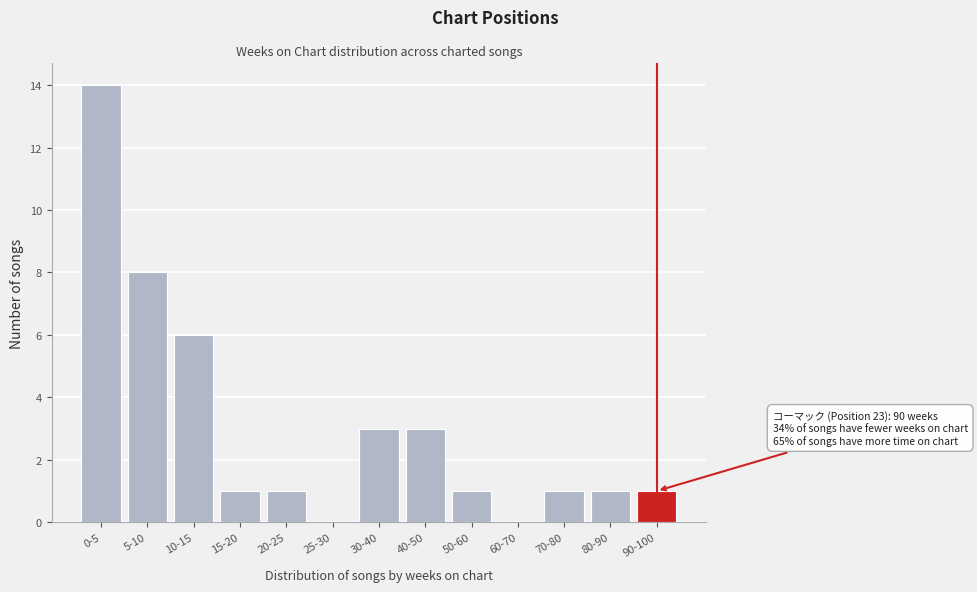

Reading left to right, list all the values displayed in this chart.

0-5=14	5-10=8	10-15=6	15-20=1	20-25=1	25-30=0	30-40=3	40-50=3	50-60=1	60-70=0	70-80=1	80-90=1	90-100=1